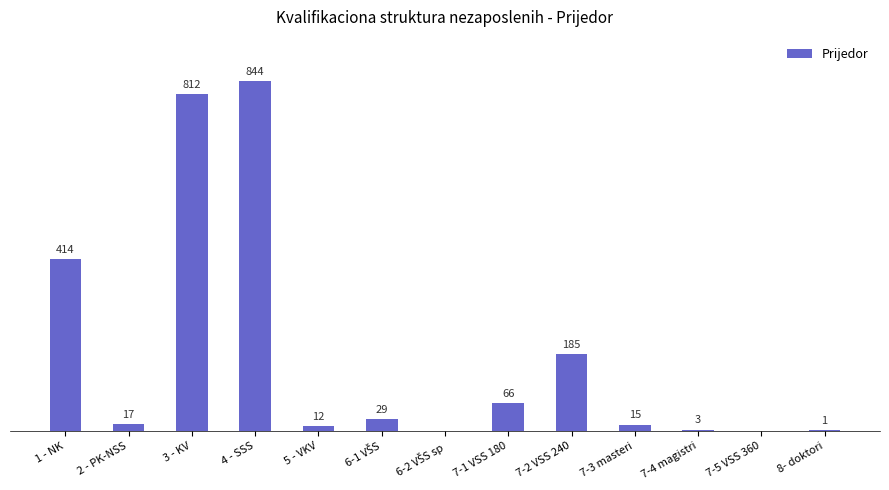

Where is the data nearest to the value 422?

1 - NK